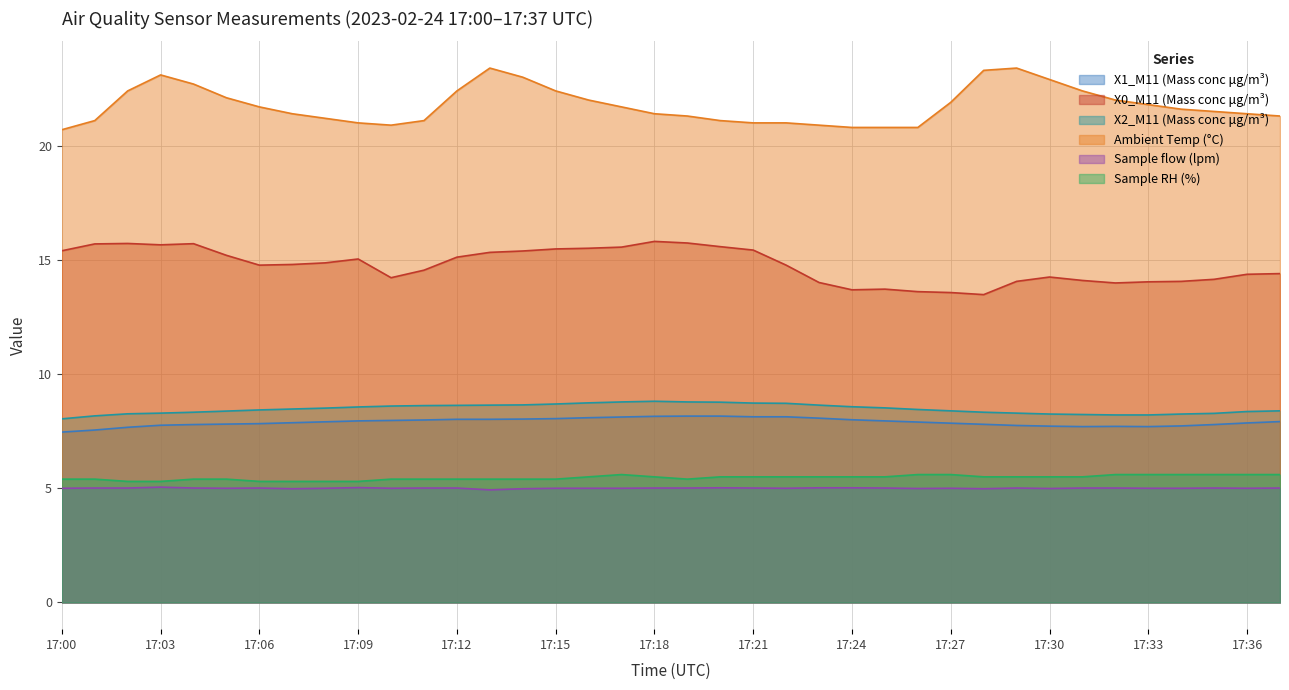

What is the difference between the X2_M11 (Mass conc μg/m³) values at 17:21 and 17:04?

0.4